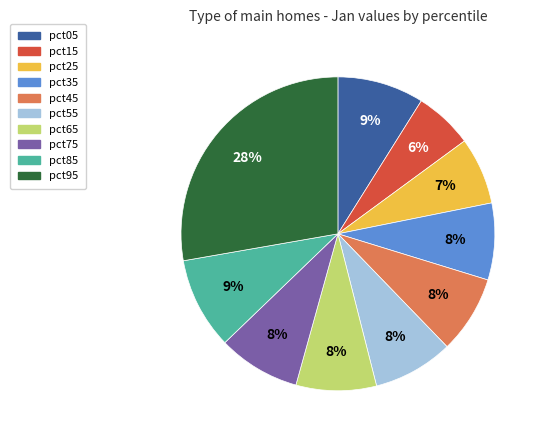

Does any single category account for the majority?

No